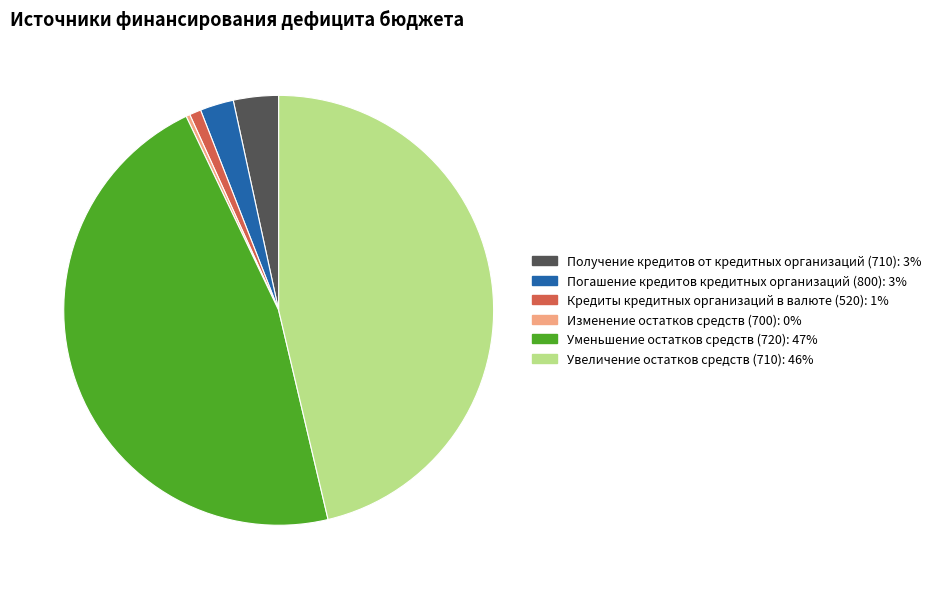

Rank the categories by value from highest to lowest.

Уменьшение остатков средств (720), Увеличение остатков средств (710), Получение кредитов от кредитных организаций (710), Погашение кредитов кредитных организаций (800), Кредиты кредитных организаций в валюте (520), Изменение остатков средств (700)